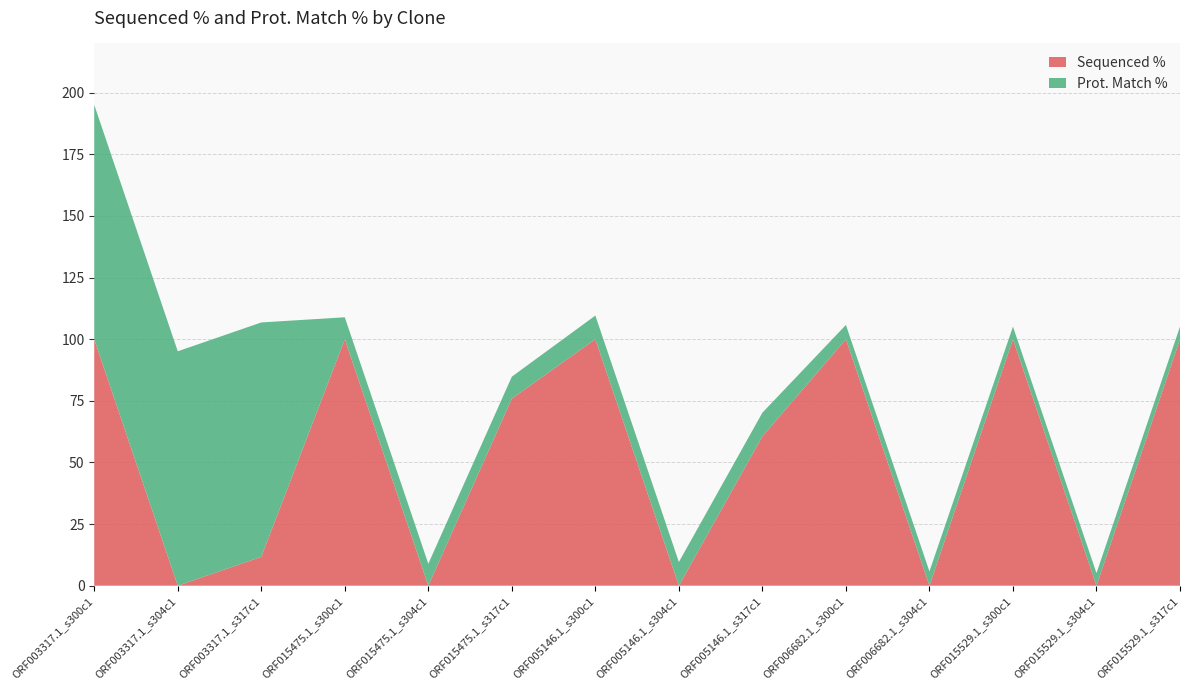

Reading right to left, list all the values displayed in this chart.

Sequenced %: ORF015529.1_s317c1=100.0	ORF015529.1_s304c1=0.0	ORF015529.1_s300c1=100.0	ORF006682.1_s304c1=0.0	ORF006682.1_s300c1=100.0	ORF005146.1_s317c1=60.6	ORF005146.1_s304c1=0.0	ORF005146.1_s300c1=100.0	ORF015475.1_s317c1=75.9	ORF015475.1_s304c1=0.0	ORF015475.1_s300c1=100.0	ORF003317.1_s317c1=11.7	ORF003317.1_s304c1=0.0	ORF003317.1_s300c1=100.0
Prot. Match %: ORF015529.1_s317c1=5.1	ORF015529.1_s304c1=5.1	ORF015529.1_s300c1=5.1	ORF006682.1_s304c1=5.8	ORF006682.1_s300c1=5.8	ORF005146.1_s317c1=9.6	ORF005146.1_s304c1=9.6	ORF005146.1_s300c1=9.6	ORF015475.1_s317c1=8.9	ORF015475.1_s304c1=8.9	ORF015475.1_s300c1=8.9	ORF003317.1_s317c1=95.1	ORF003317.1_s304c1=95.1	ORF003317.1_s300c1=95.1